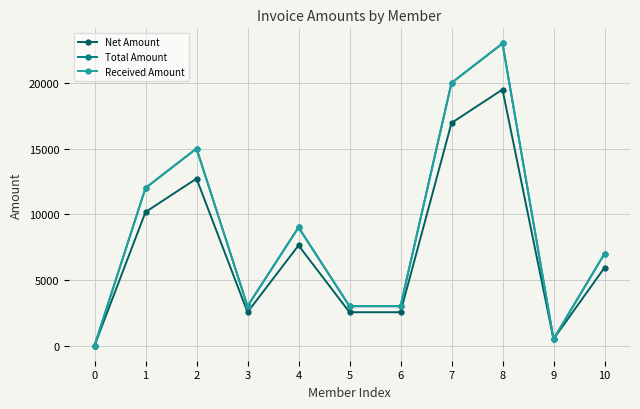

Reading right to left, list all the values displayed in this chart.

Net Amount: 10=5932.2	9=500.0	8=19491.5	7=16949.2	6=2542.4	5=2542.4	4=7627.1	3=2542.4	2=12711.9	1=10169.5	0=0.0
Total Amount: 10=7000.0	9=500.0	8=23000.0	7=20000.0	6=3000.0	5=3000.0	4=9000.0	3=3000.0	2=15000.0	1=12000.0	0=0.0
Received Amount: 10=7000.0	9=500.0	8=23000.0	7=20000.0	6=3000.0	5=3000.0	4=9000.0	3=3000.0	2=15000.0	1=12000.0	0=0.0